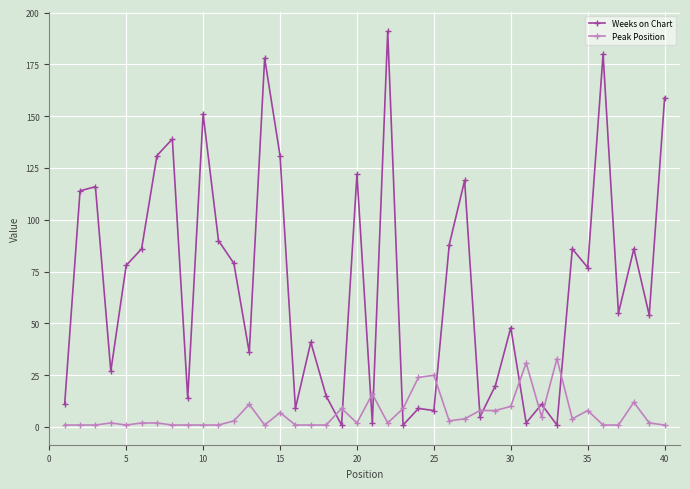

What is the difference between the second highest and second lowest values in the Weeks on Chart series?

179